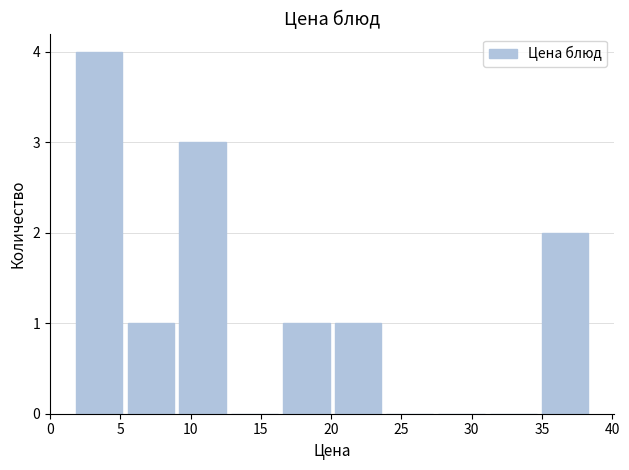

Reading left to right, list every bar in this chart as the range it spans on the x-axis followed by its height. Neither the bar edges nor the heights are printed on the chart, so give them approximately, as read against the axes.

1.5 to 5.5: 4
5.5 to 9.0: 1
9.0 to 12.5: 3
12.5 to 16.5: 0
16.5 to 20.0: 1
20.0 to 24.0: 1
24.0 to 27.5: 0
27.5 to 31.0: 0
31.0 to 35.0: 0
35.0 to 38.5: 2